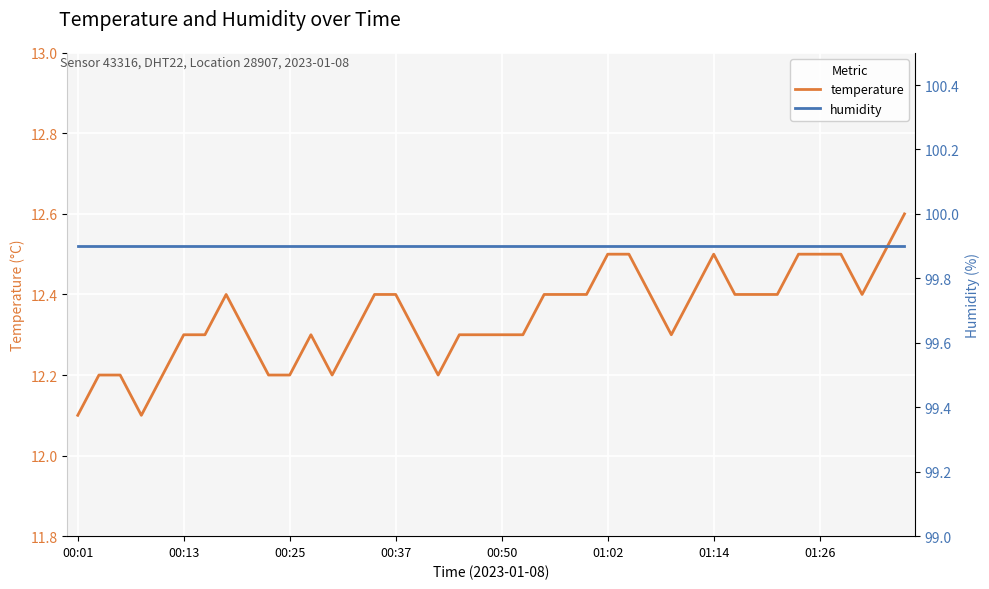

What are all the series names shown in the legend?

temperature, humidity